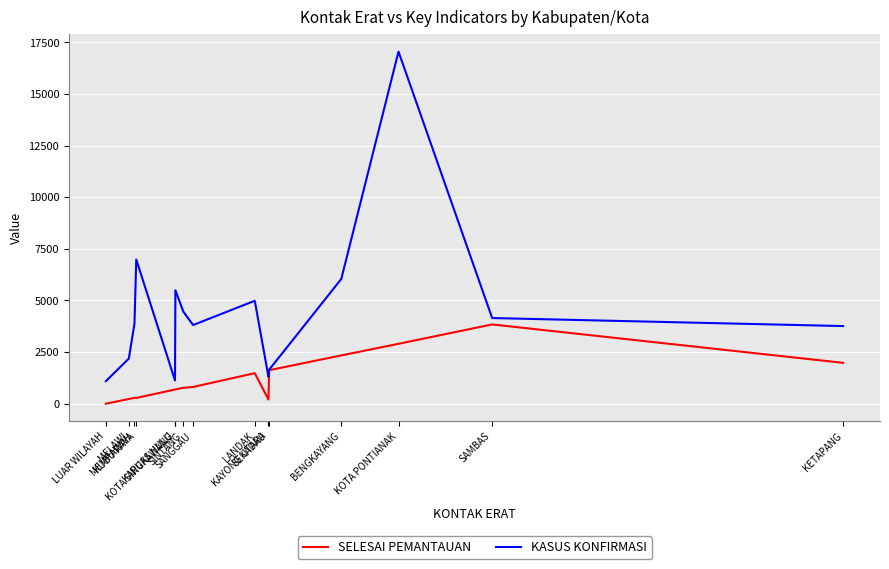

In KASUS KONFIRMASI, how many points are lower than both neighbors (excluding endpoints)?

3